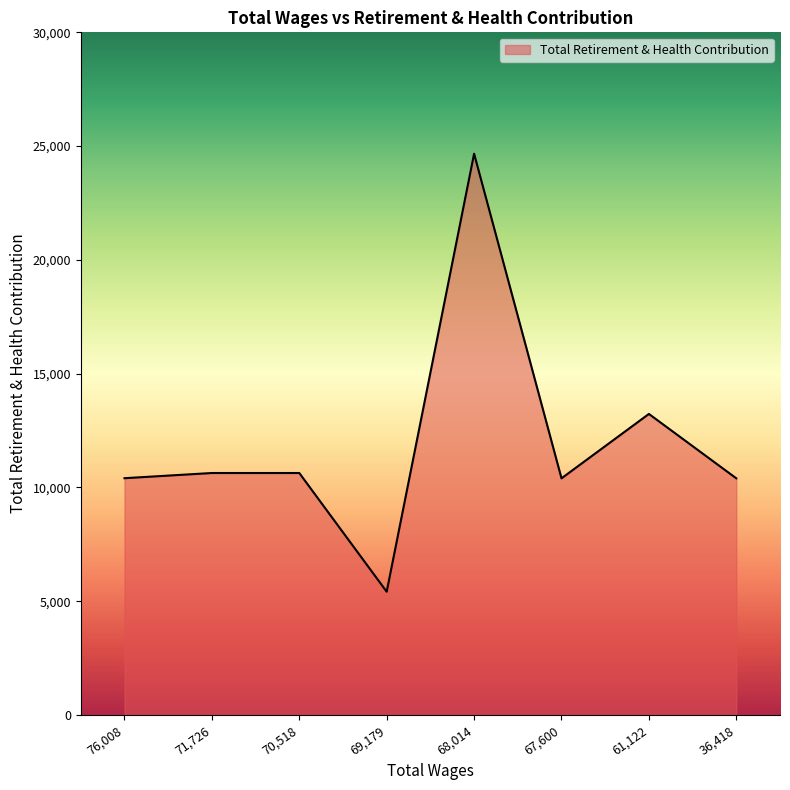

Which category has the lowest value across all series?

69,179